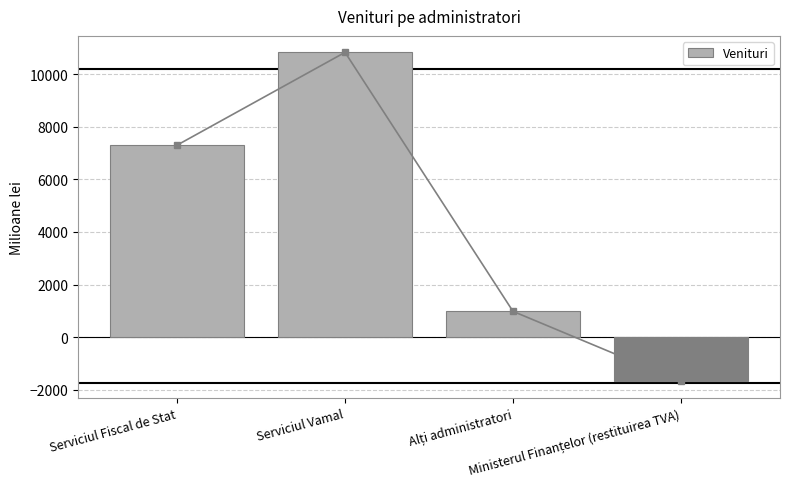

What is the difference between the second highest and minimum values?

8983.9